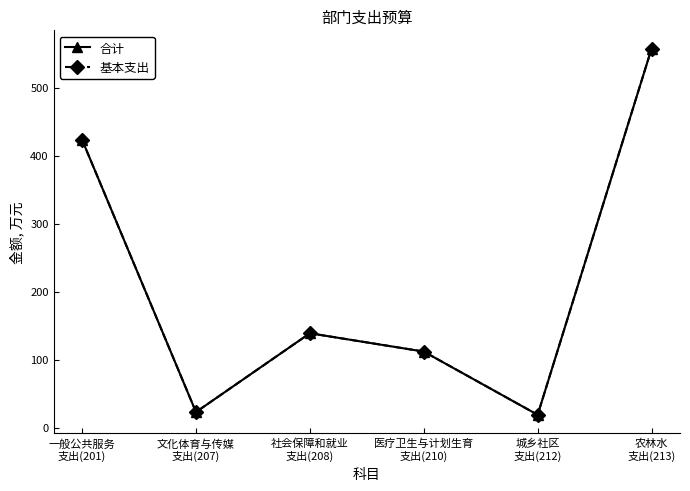

Which category has the highest value in the 基本支出 series?

农林水
支出(213)